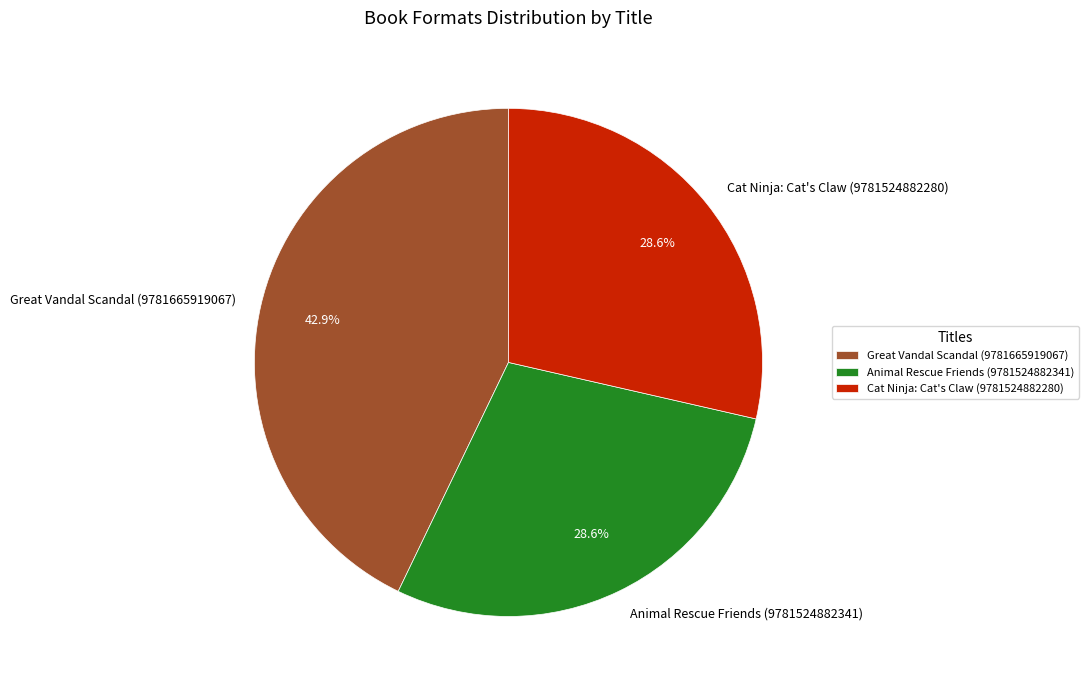

To the nearest percent, what is the difference between the largest and smallest slice percentages?

14%